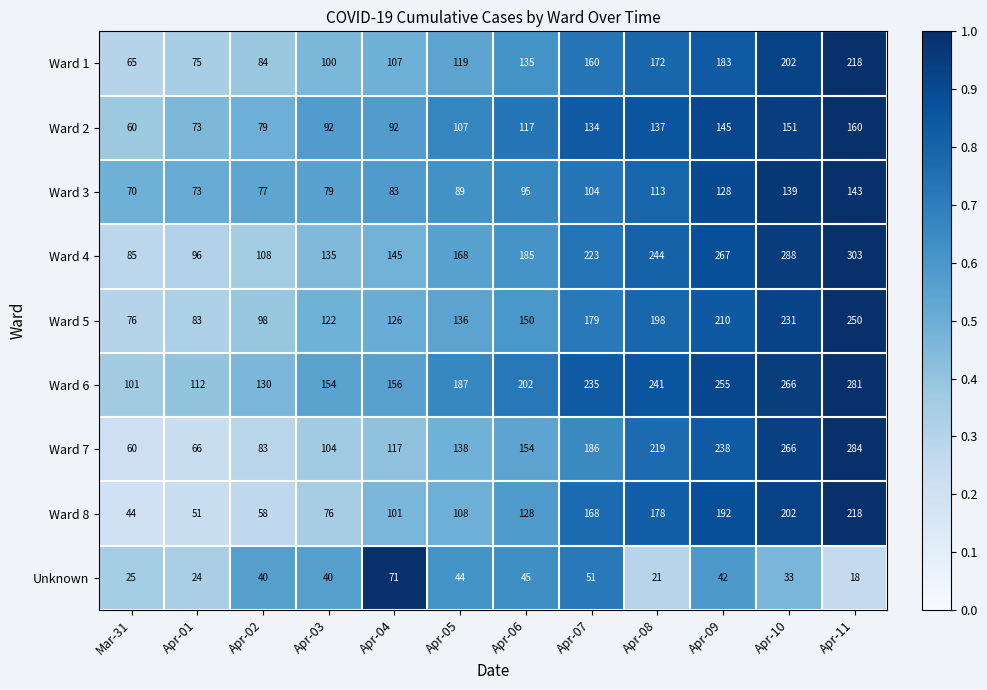

True or false: Unknown has a value of 24 at Apr-03.

False